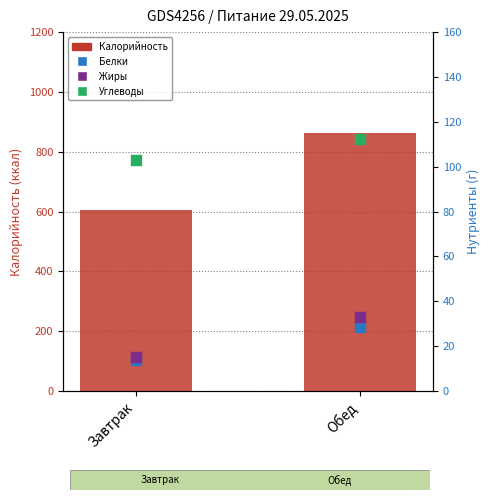

Which series reaches the maximum Y coordinate?

Калорийность